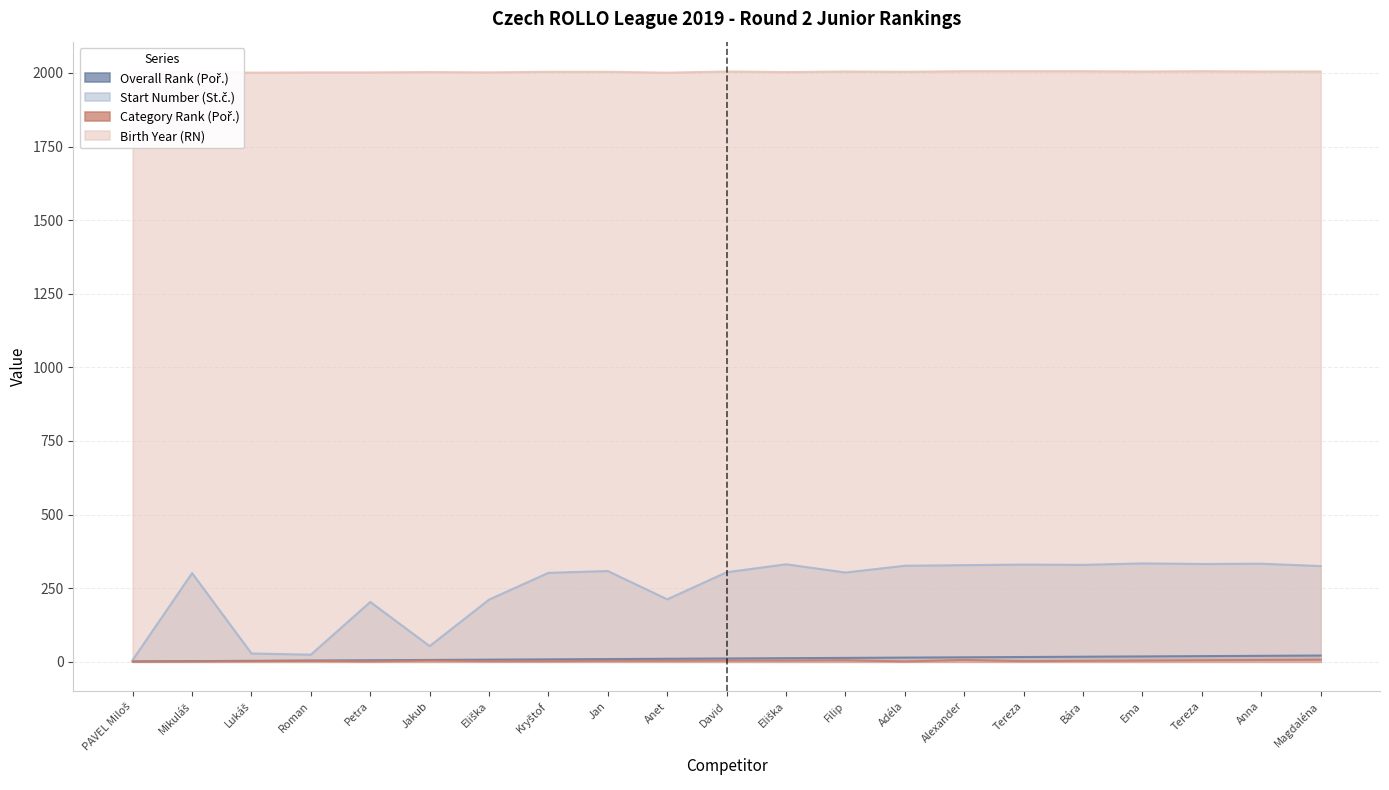

True or false: Overall Rank (Poř.) has more than 1 points higher than both neighbors.

False